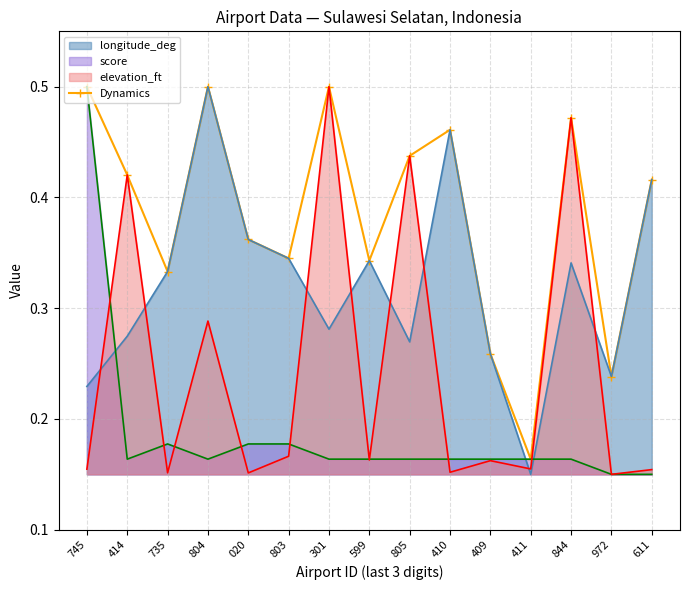

Does the chart have visible grid lines?

Yes